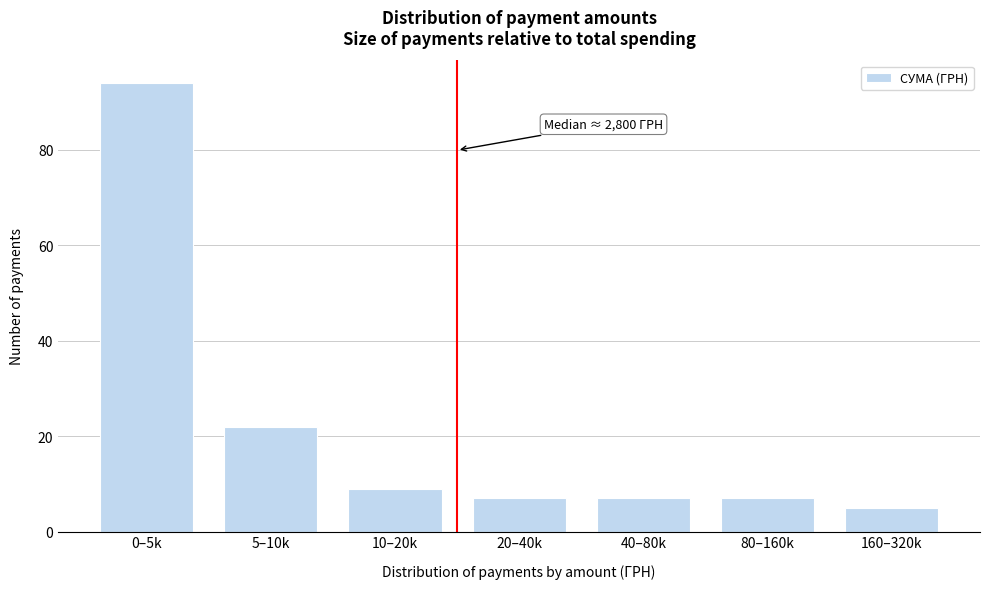

Reading left to right, what are all the values shown in this chart?

0–5k=94	5–10k=22	10–20k=9	20–40k=7	40–80k=7	80–160k=7	160–320k=5